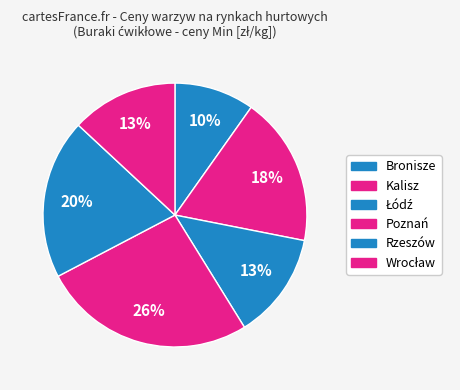

Count the number of slices in the pie.

6